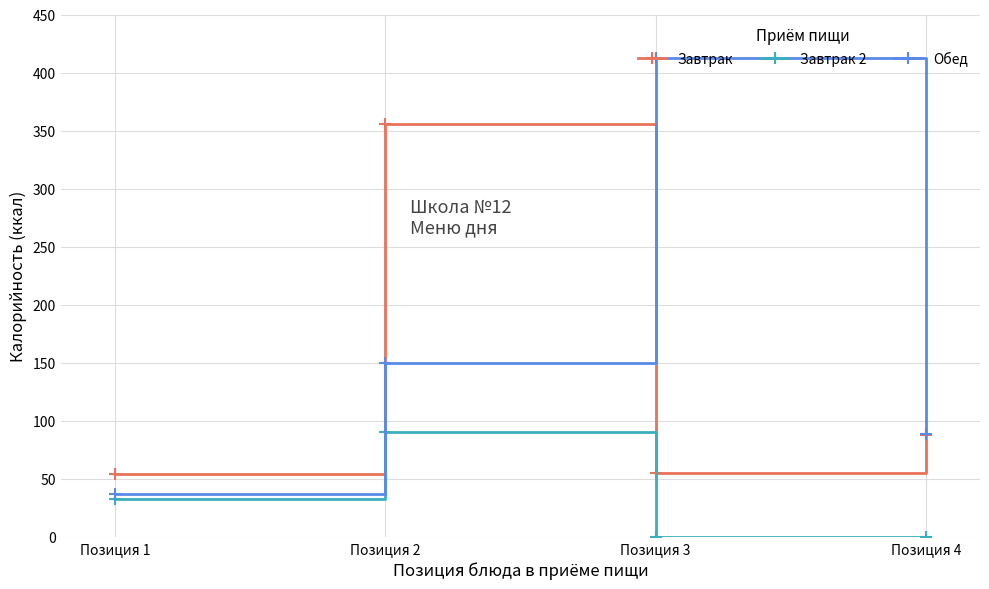

Where does the Обед series first go above 149?

Позиция 2